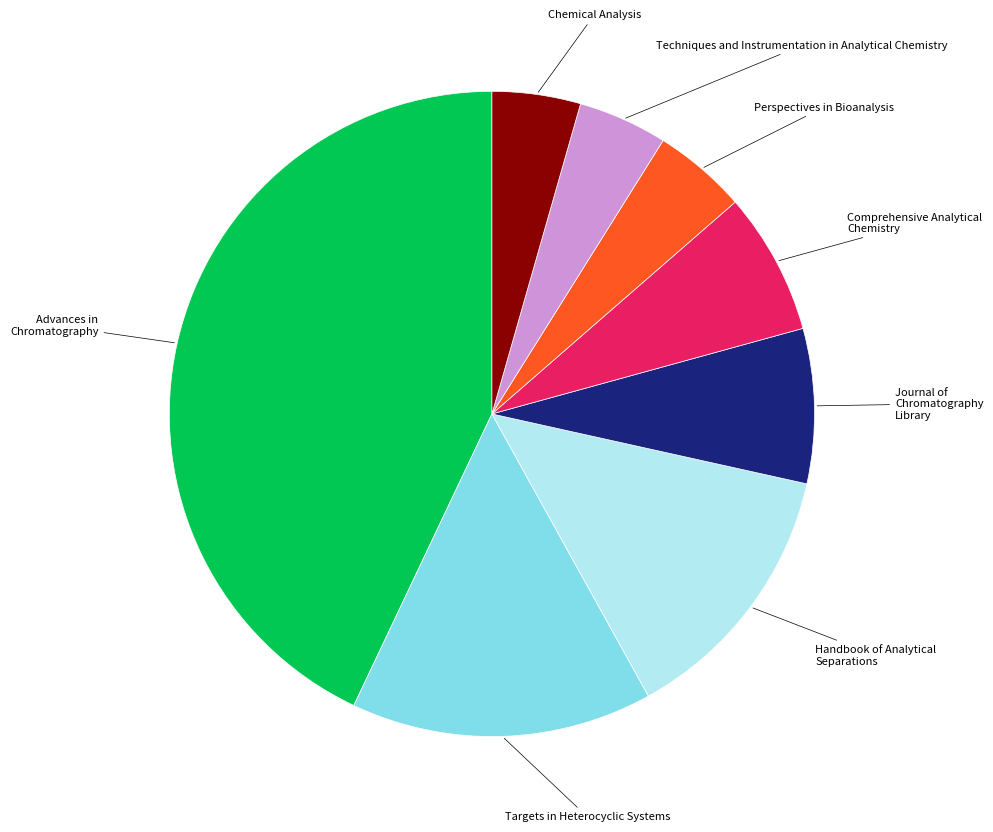

Approximately how many times larger is the value at Perspectives in Bioanalysis compared to Chemical Analysis?

1.1